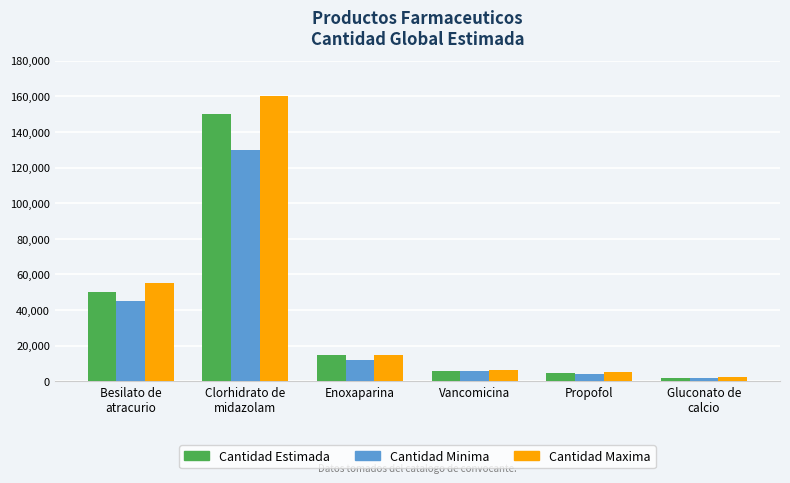

Where does the Cantidad Estimada series first go above 14600?

Besilato de
atracurio